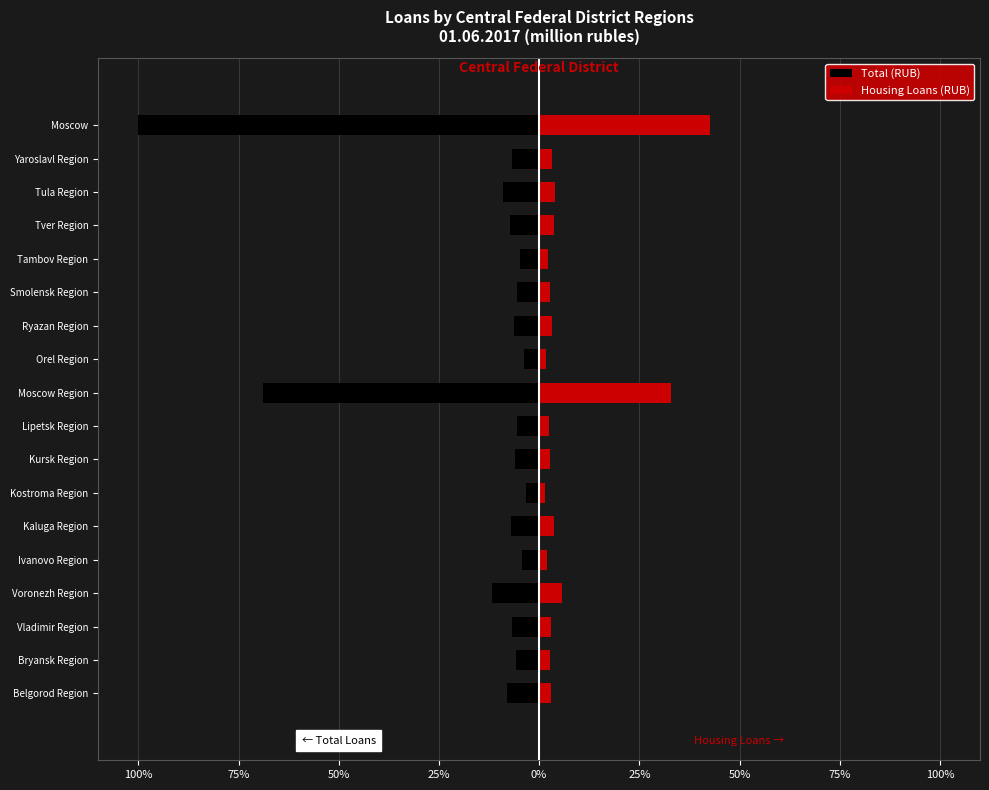

How many values in the Total (RUB) series are below -6?

11